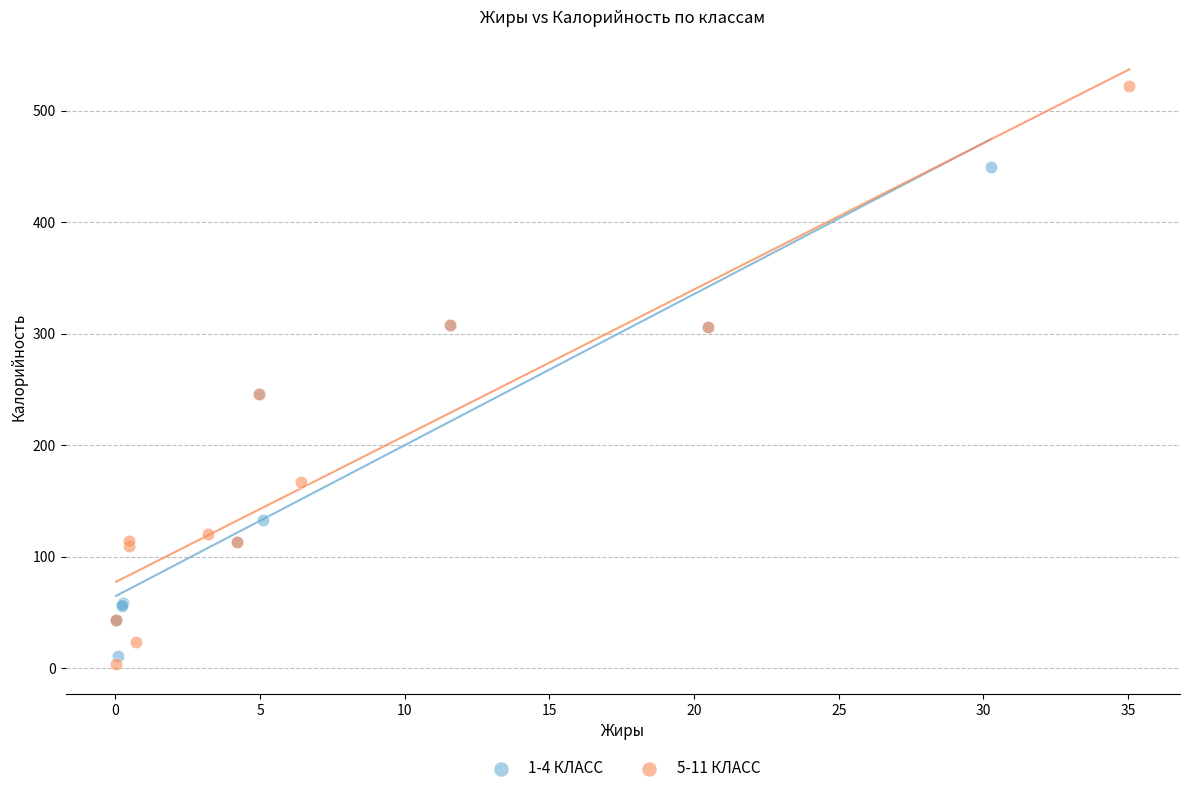

Which series has the largest Y range (max minus min)?

5-11 КЛАСС